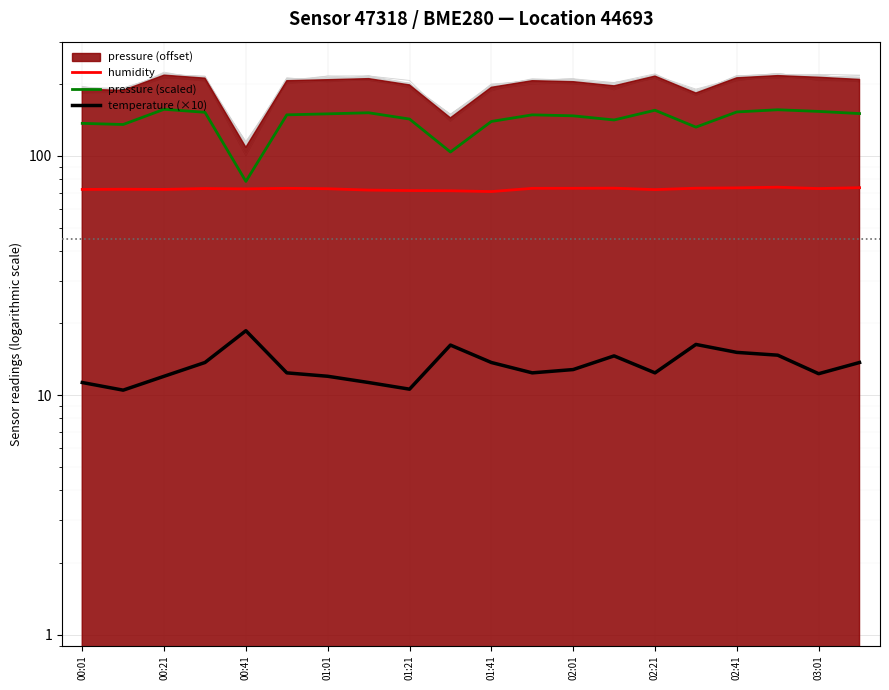

True or false: pressure (scaled) and temperature (×10) intersect in this chart.

False